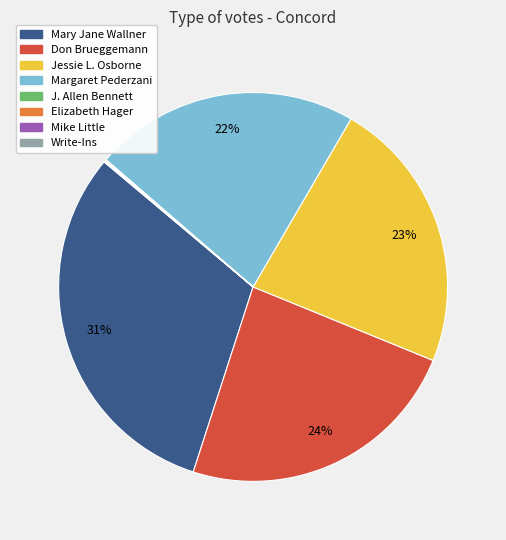

Approximately how many times larger is the value at Jessie L. Osborne compared to Margaret Pederzani?

1.0